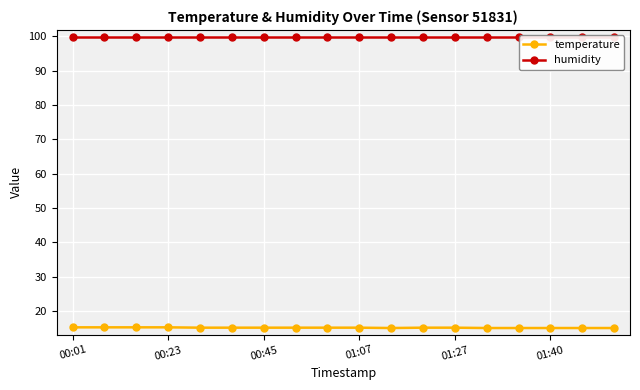

True or false: humidity has a value of 99.9 at 17.

True